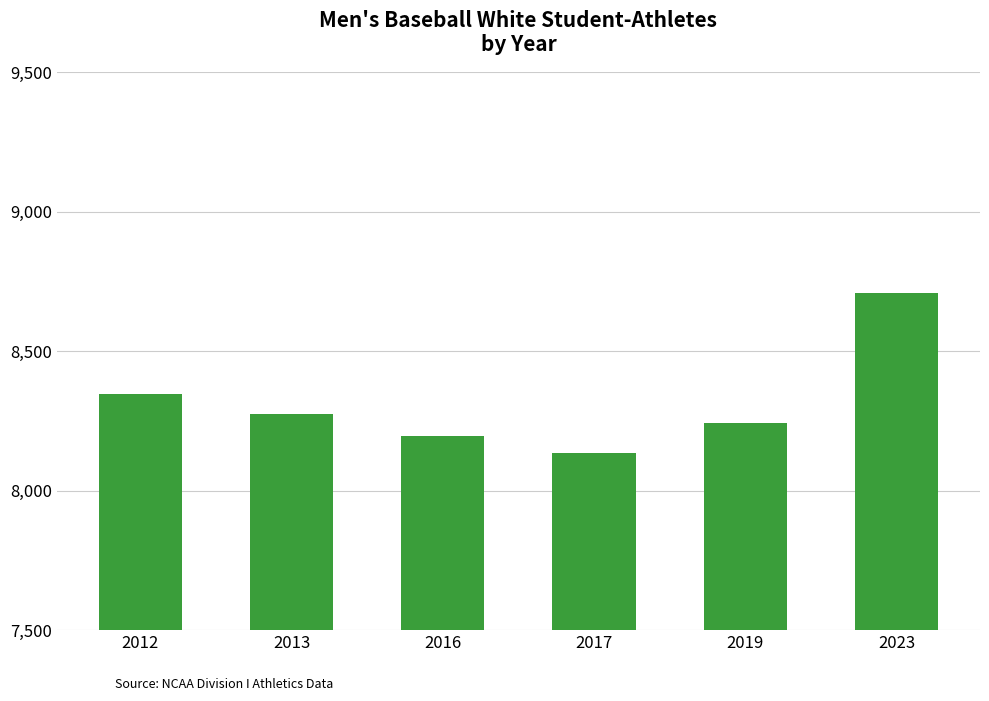

Reading left to right, what are all the values shown in this chart?

8345	8276	8196	8134	8241	8707